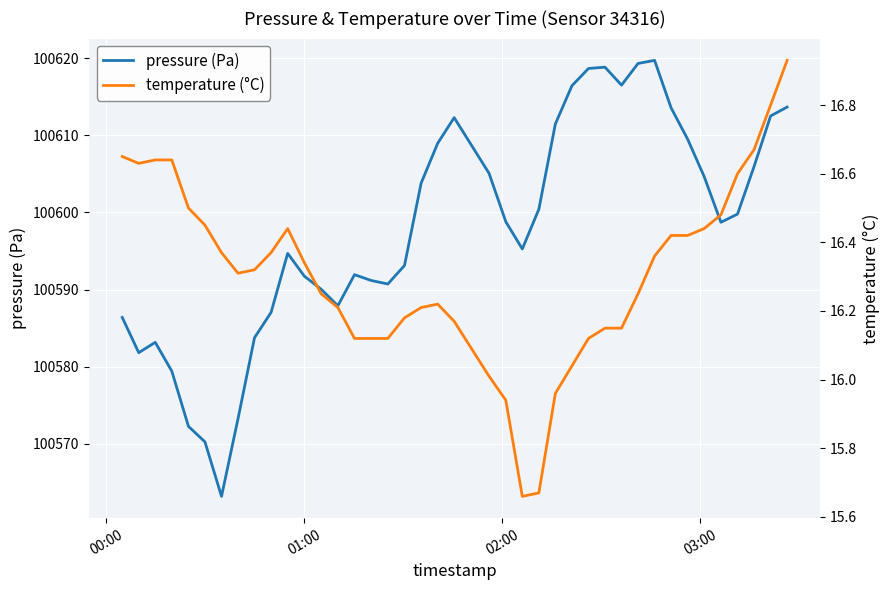

Does the chart display data point markers on the line(s)?

No